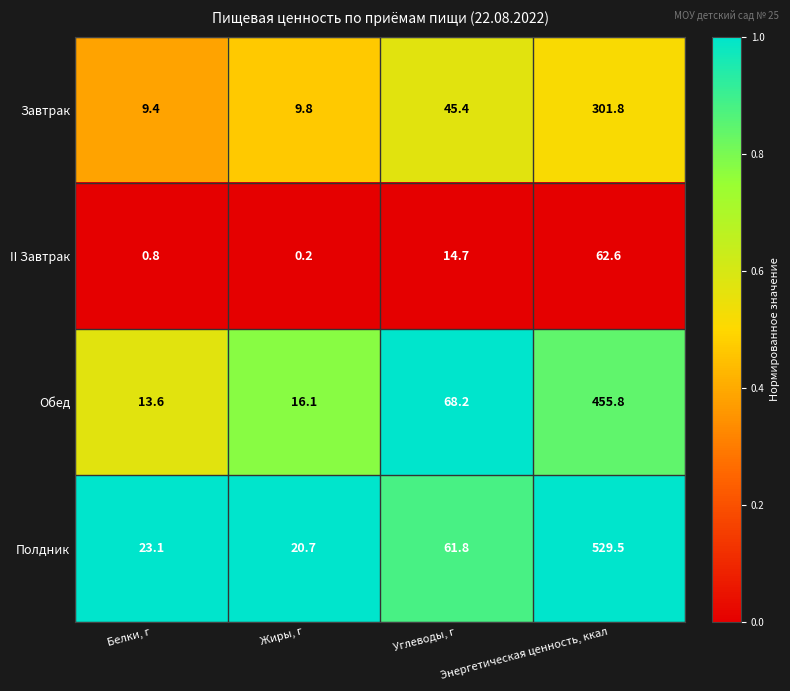

Between Жиры, г and Энергетическая ценность, ккал, which series saw the biggest shift?

Полдник